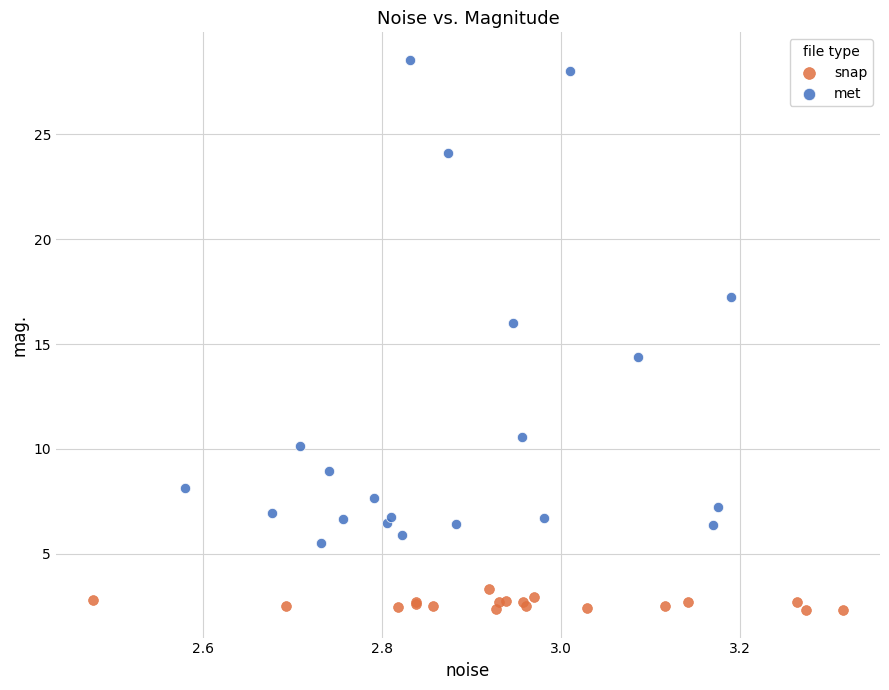

Which series reaches the minimum Y coordinate?

snap